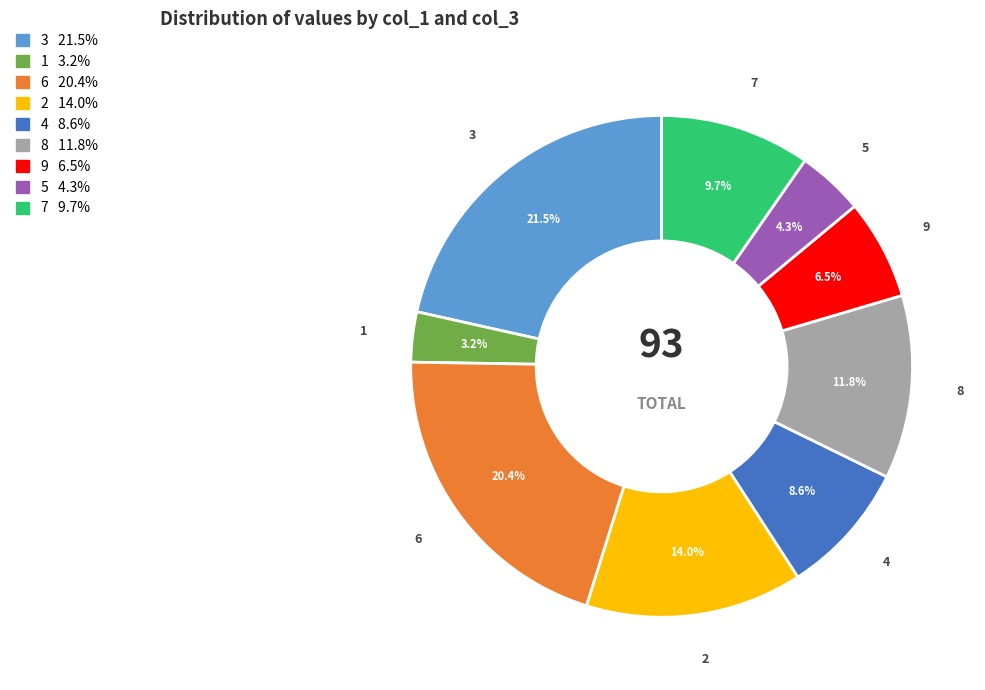

How many slices are in this pie chart?

9